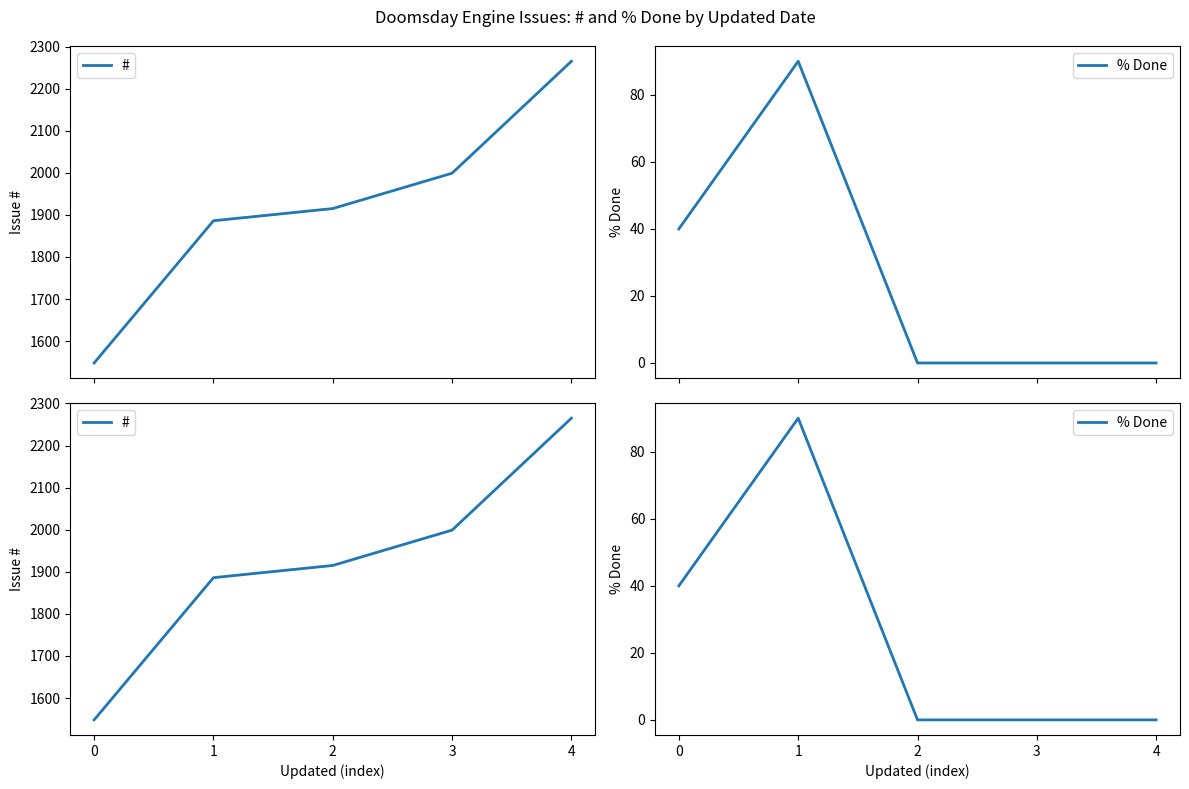

Between 0 and 1, which is larger?

1